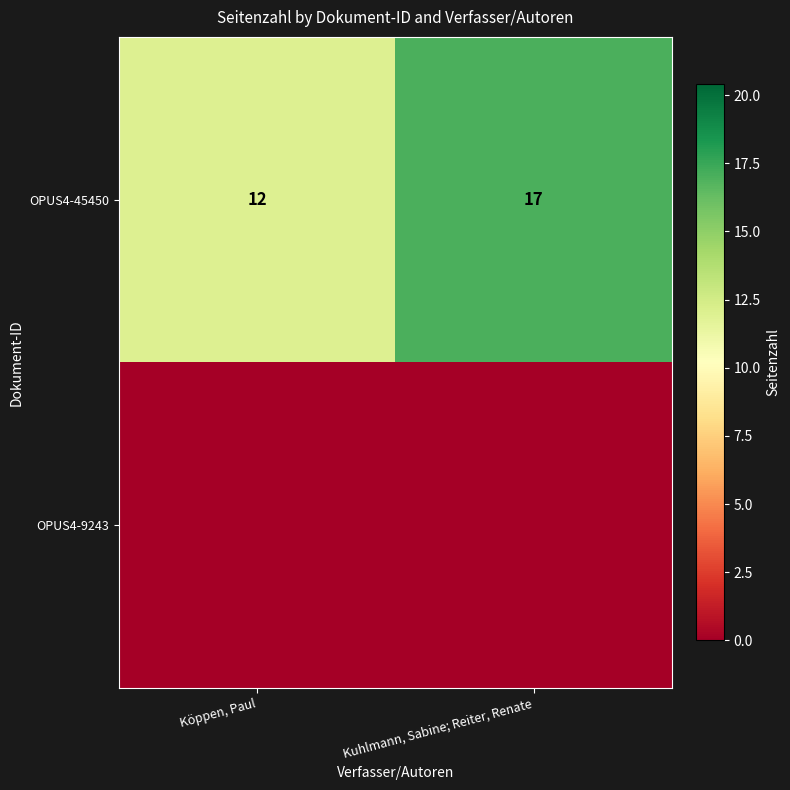

Read the OPUS4-45450 value at Kuhlmann, Sabine; Reiter, Renate.

17